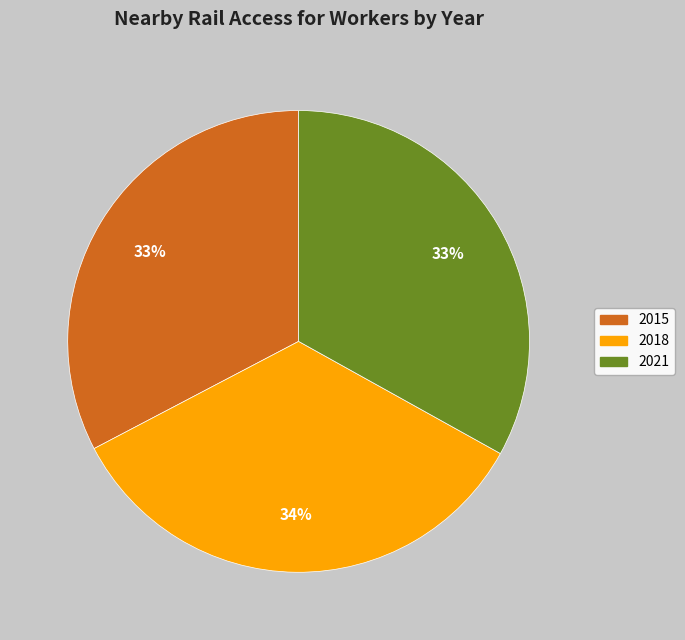

Does any single category account for the majority?

No